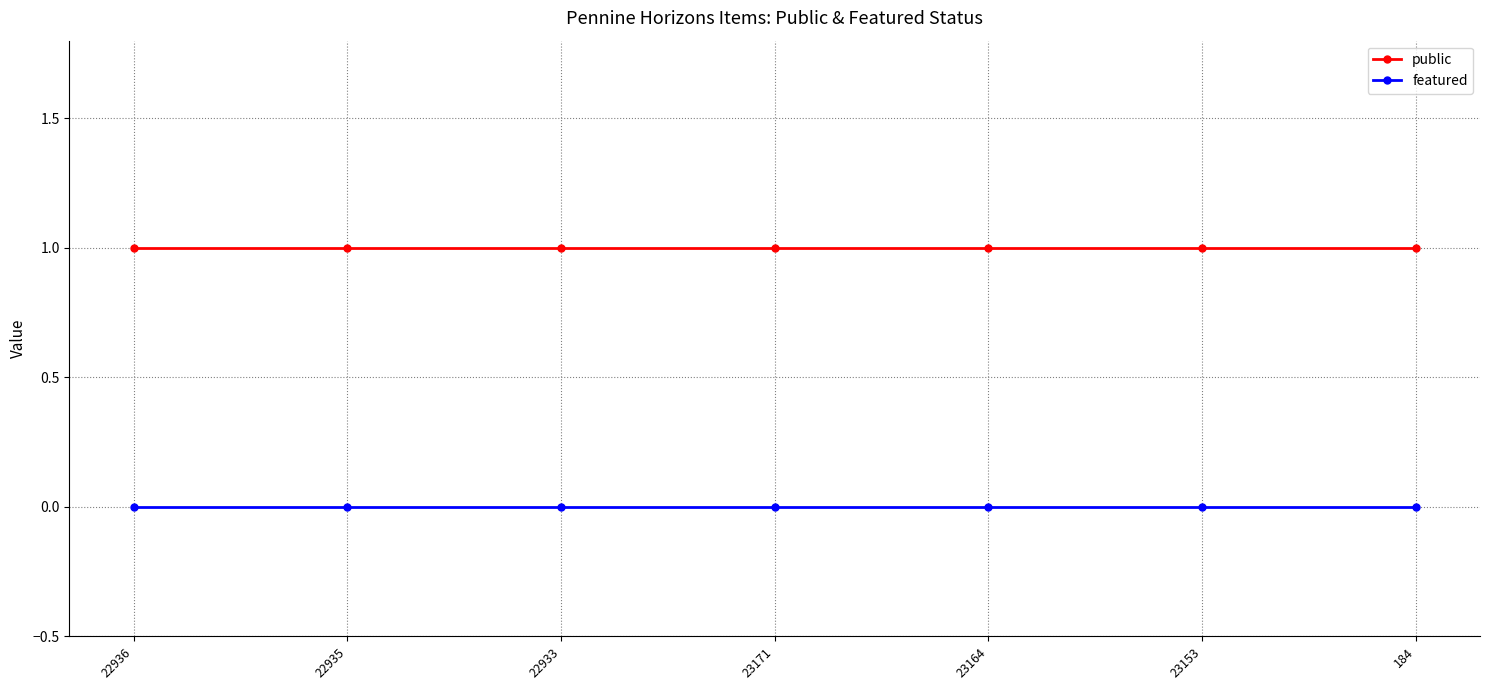

What position from the right is 23153?

2